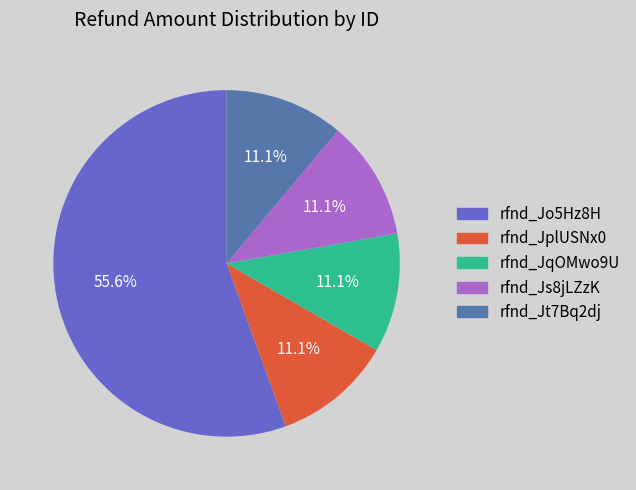

Does any single category account for the majority?

Yes